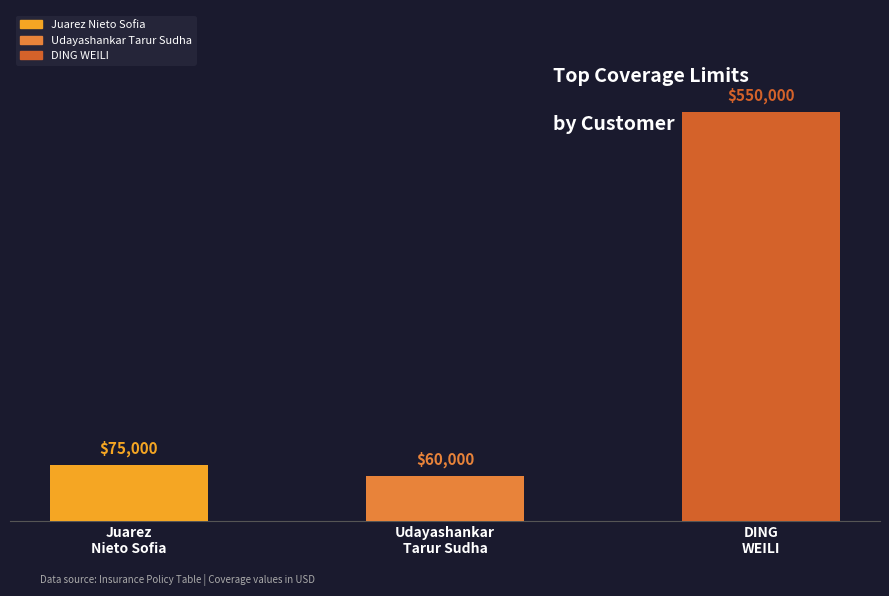

Rank the categories by value from highest to lowest.

DING WEILI, Juarez Nieto Sofia, Udayashankar Tarur Sudha